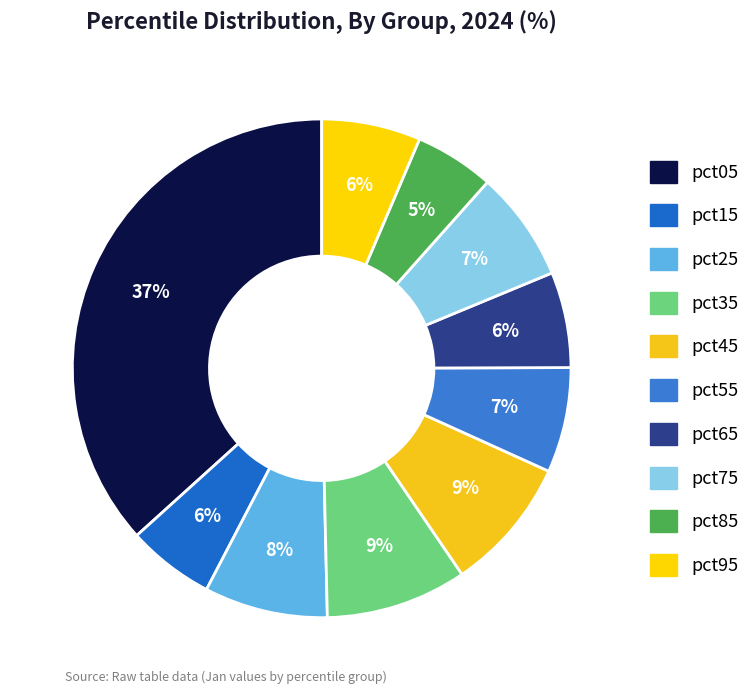

To the nearest percent, what is the combined percentage of pct15 and pct05?

42%